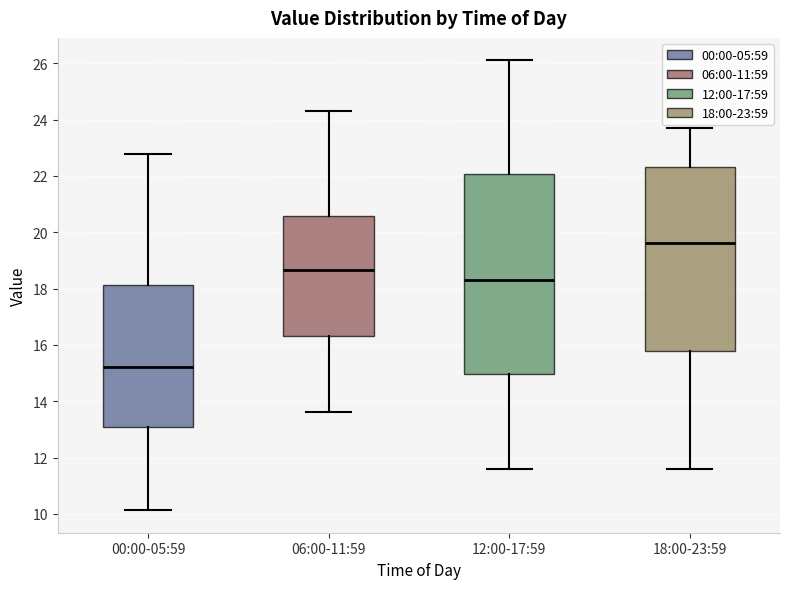

Where does the upper whisker of the box for 18:00-23:59 end on the y-axis? The values are not printed on the chart, so give them approximately, as read against the axis.

23.8